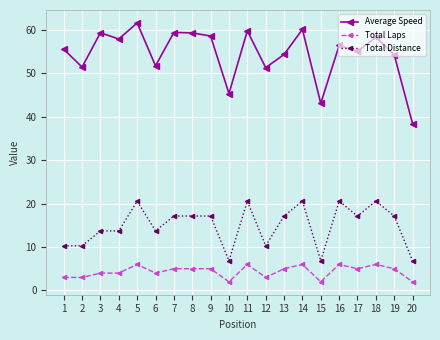

The Total Laps series shows 8.7 at 7. True or false?

False